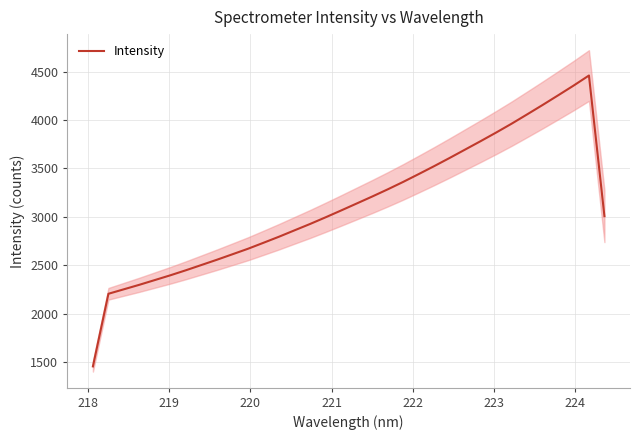

What is the sum of all values?

106274.8